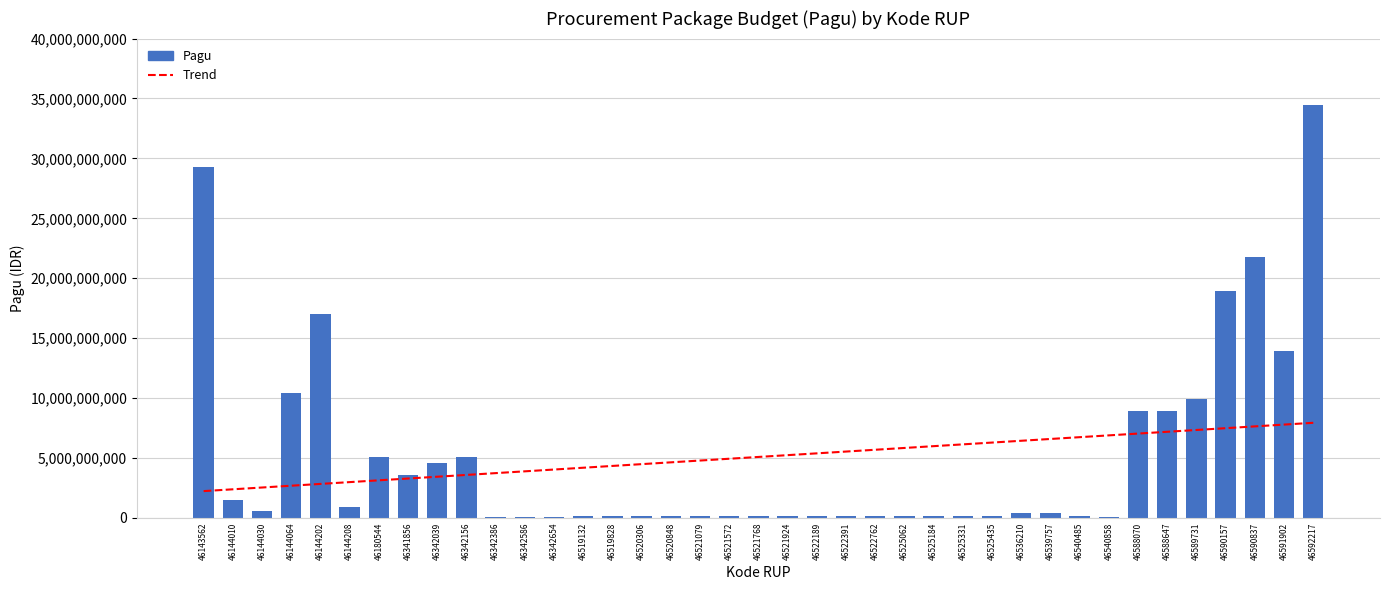

Which series has the largest range (max minus min)?

Pagu